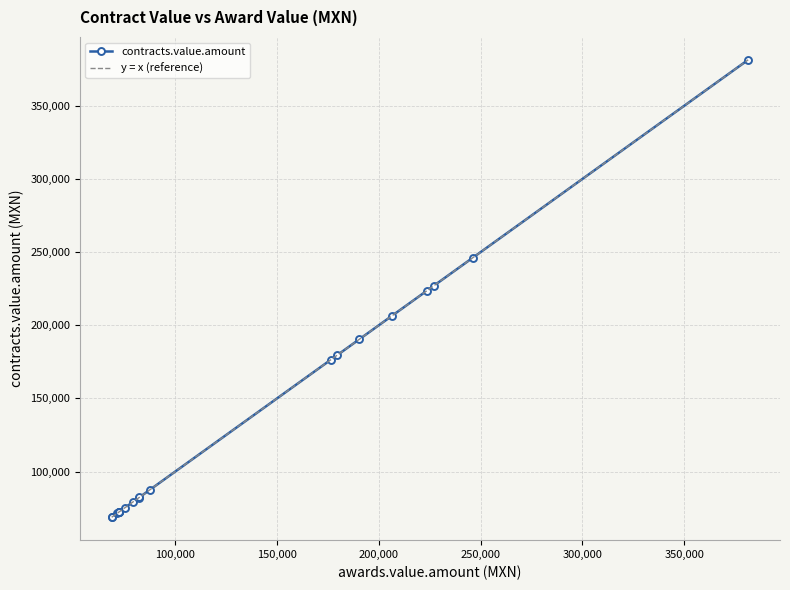

What is the difference between the values at 7 and 11?

97258.0